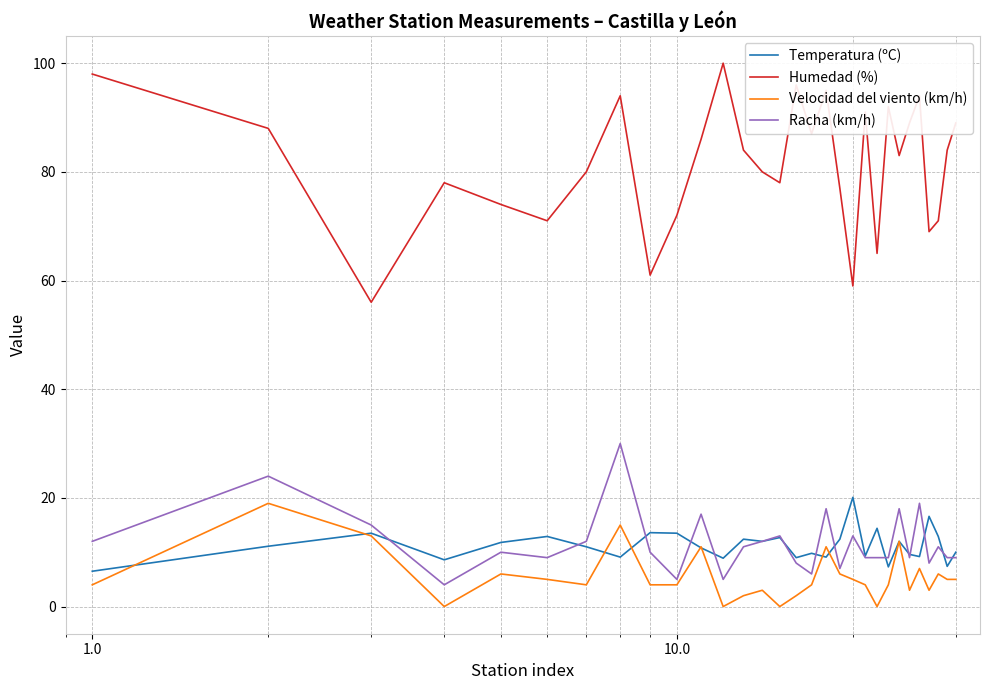

Which series has the largest range (max minus min)?

Humedad (%)